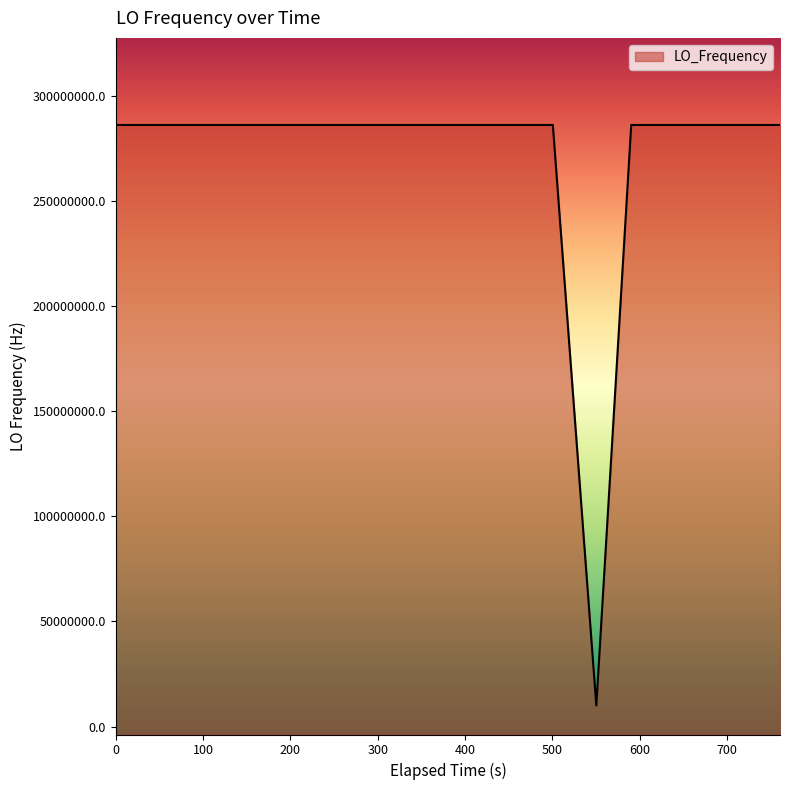

What is the greatest value displayed?

286047041.7